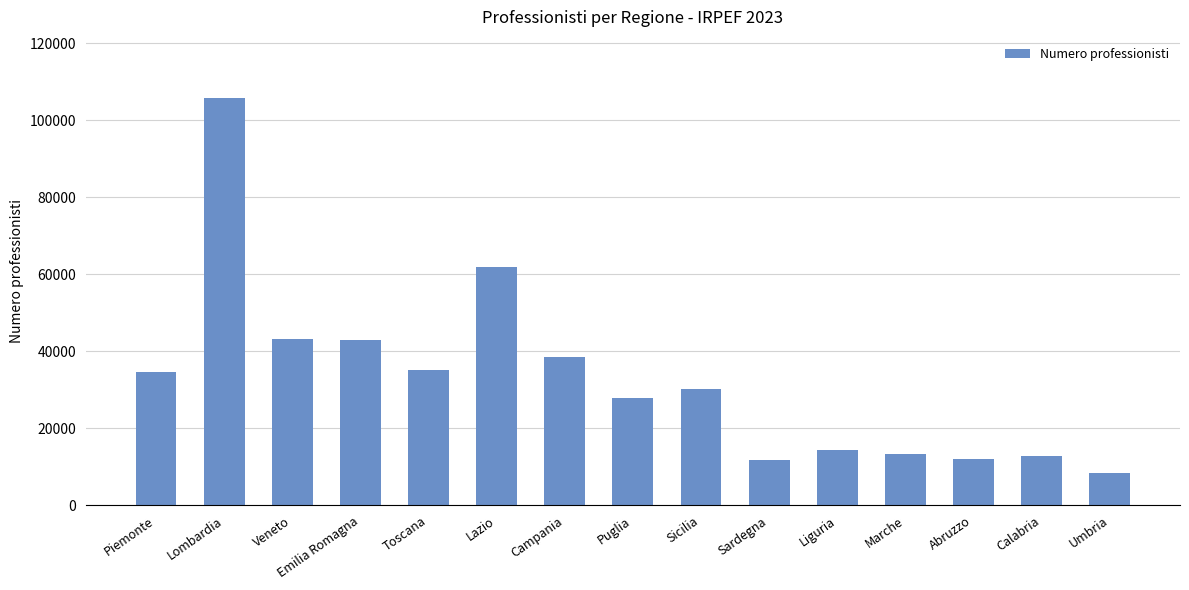

Which category has the highest value across all series?

Lombardia